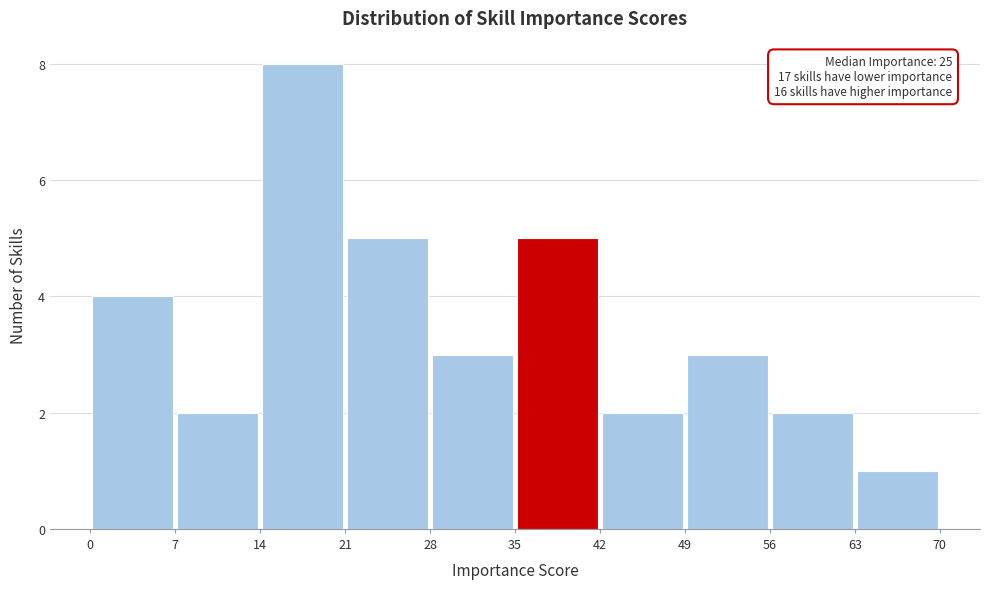

Which range on the x-axis has the tallest bar?

14 to 21